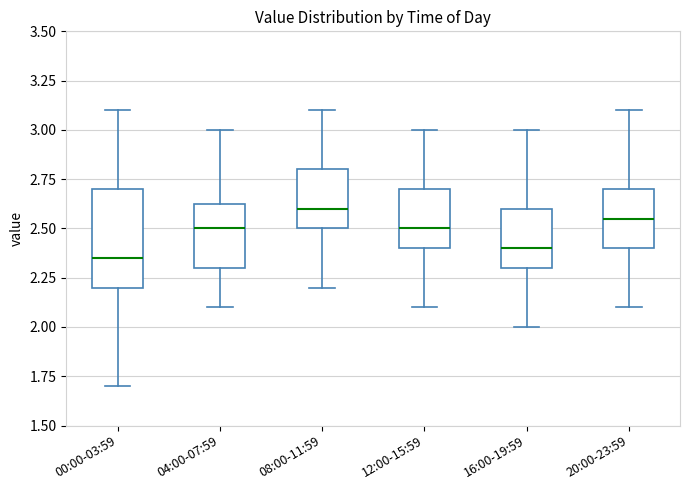

Reading left to right, transcribe this box plot: for each box, give where its median line is, the range the box spans, and where its two whiskers end, as read against the y-axis. The values are not printed on the chart, so give them approximately, as read against the axis.

00:00-03:59: median 2.35, box 2.20 to 2.70, whiskers 1.70 to 3.10
04:00-07:59: median 2.50, box 2.30 to 2.65, whiskers 2.10 to 3.00
08:00-11:59: median 2.60, box 2.50 to 2.80, whiskers 2.20 to 3.10
12:00-15:59: median 2.50, box 2.40 to 2.70, whiskers 2.10 to 3.00
16:00-19:59: median 2.40, box 2.30 to 2.60, whiskers 2.00 to 3.00
20:00-23:59: median 2.55, box 2.40 to 2.70, whiskers 2.10 to 3.10